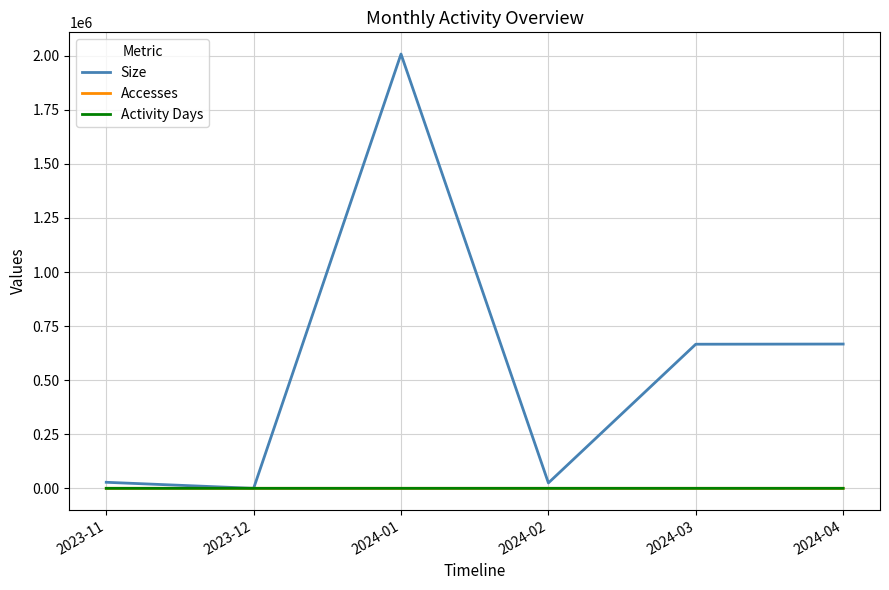

Which series changed the most between 2023-12 and 2024-03?

Size